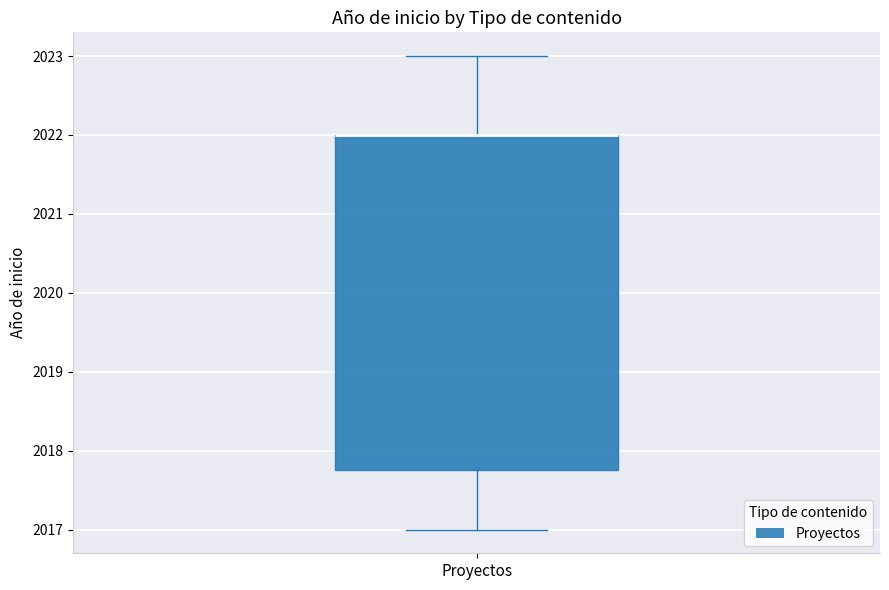

Read this box plot against the y-axis: the position of the median line, the range covered by the box, and the ends of both whiskers. The values are not printed on the chart, so give them approximately, as read against the axis.

median 2022.0 (drawn on the box's upper edge), box 2017.8 to 2022.0, whiskers 2017.0 to 2023.0